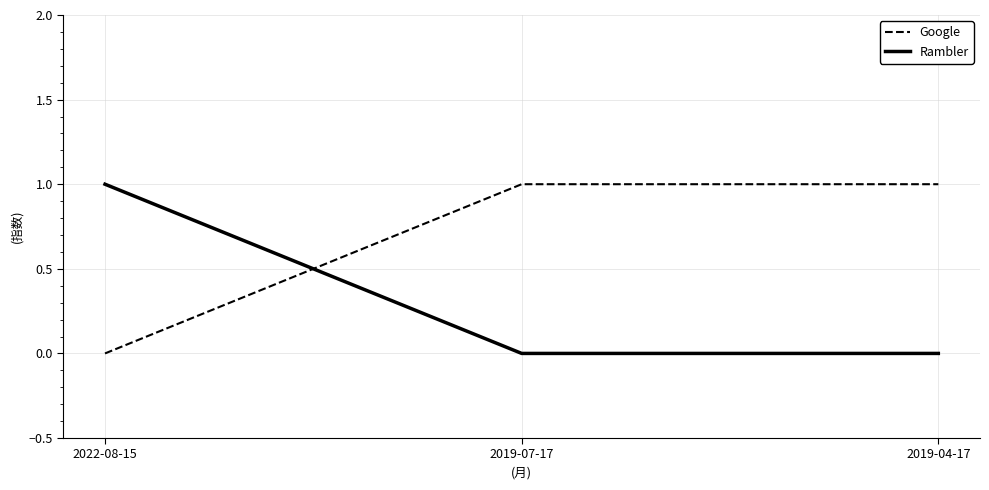

What is the highest value of the Rambler series?

1